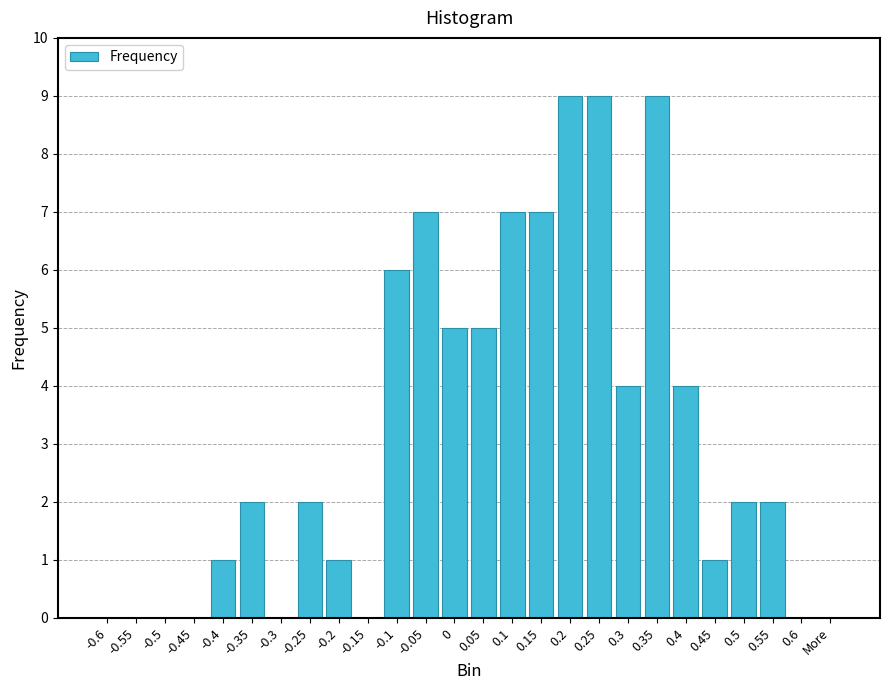

What is the maximum value shown in the chart?

9